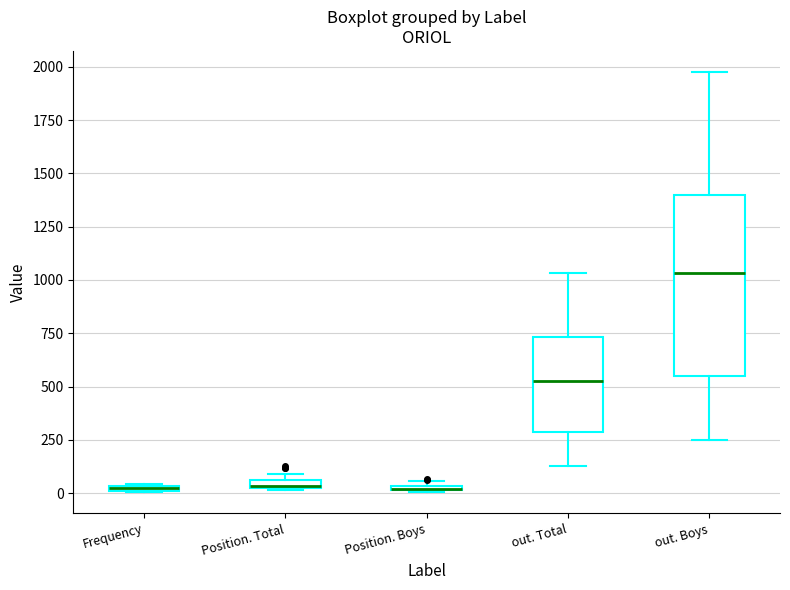

Which box is the tallest, from its lower edge to its upper edge?

out. Boys